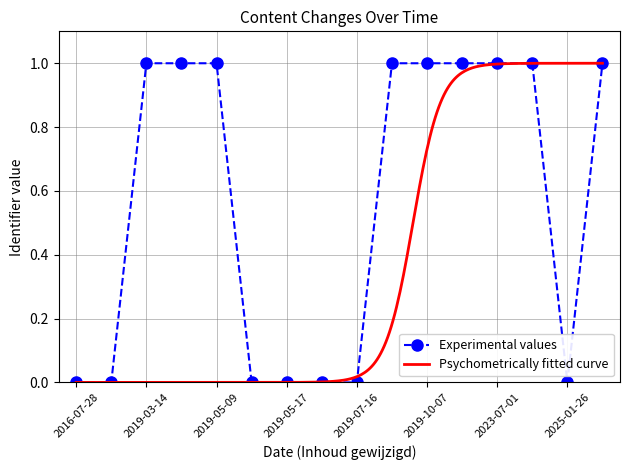

The value at 2019-03-14 is 1.0. True or false?

True